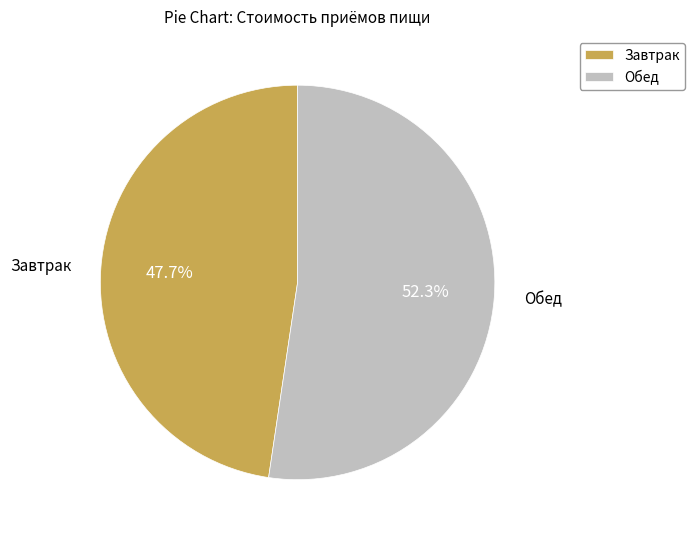

To the nearest percent, what percentage of the pie is Завтрак?

48%